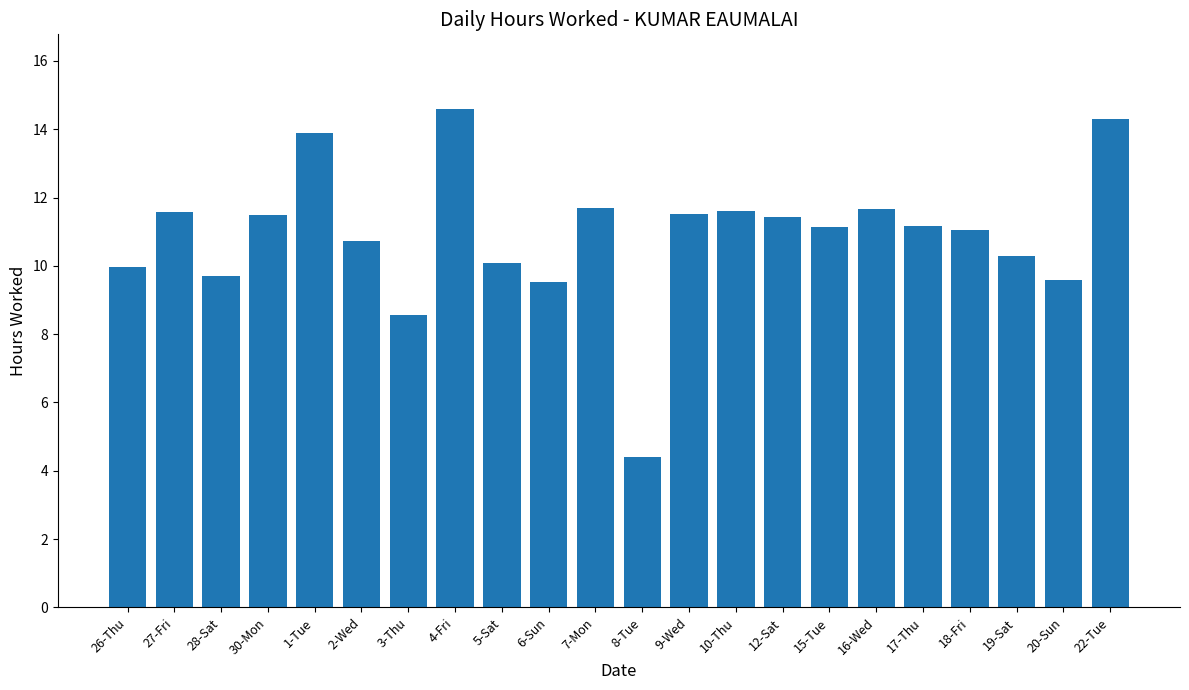

Are the bars grouped side by side (vs. stacked)?

No